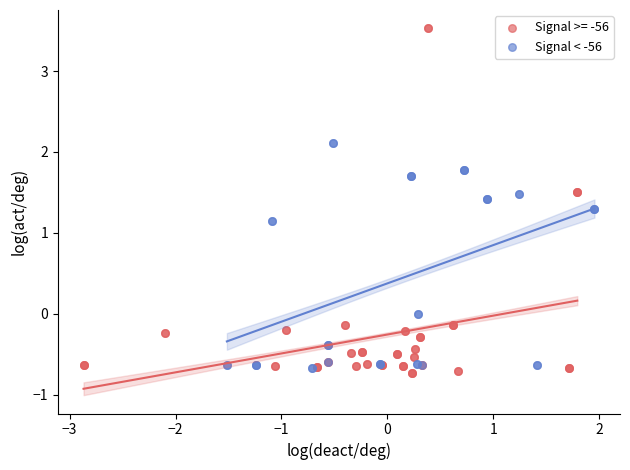

Which series has the widest spread of Y values?

Signal >= -56